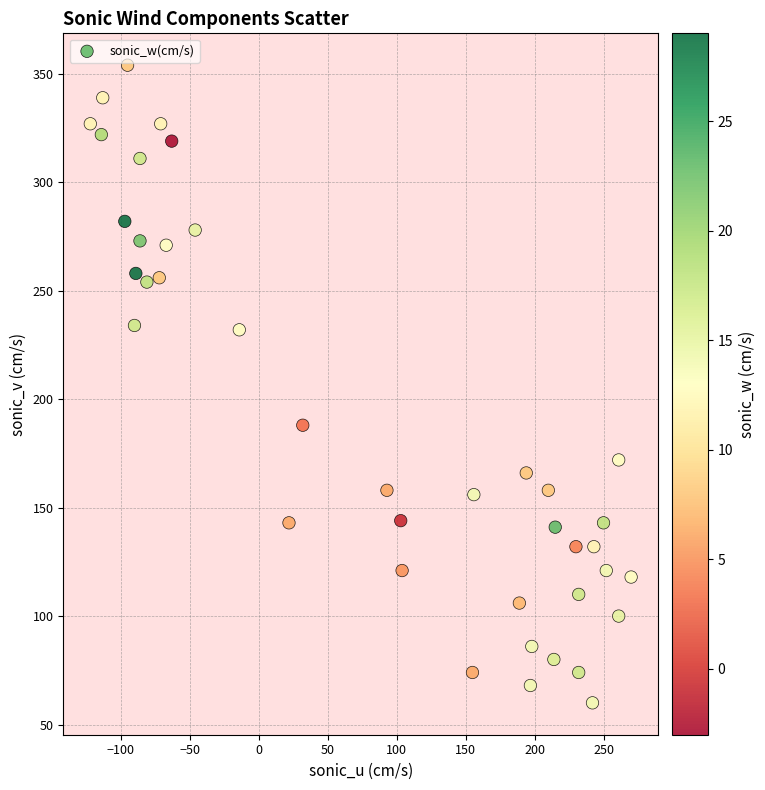

What is the range of Y values (max minus min)?

294